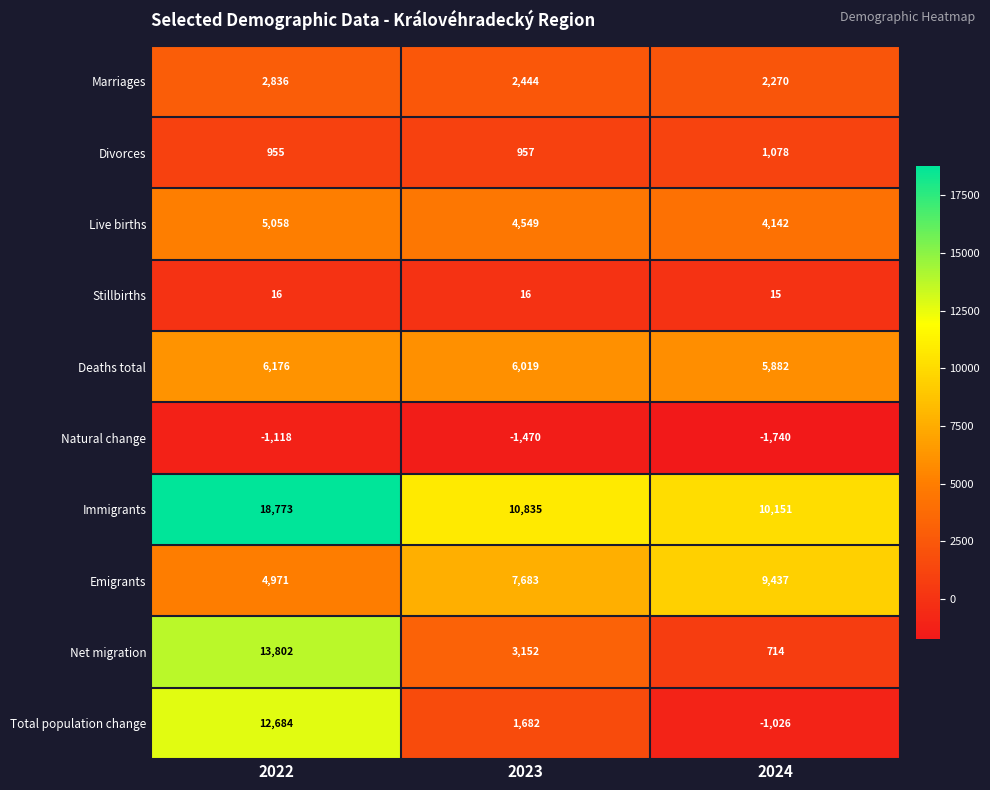

Is it true that Natural change equals -1470 at 2023?

True